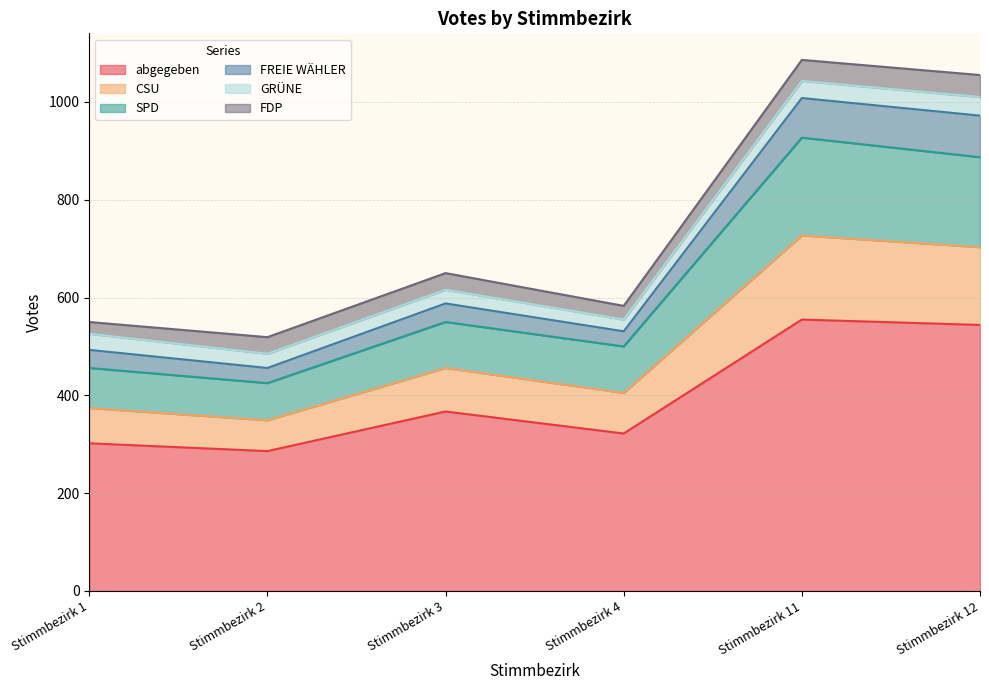

Which category has the highest value across all series?

Stimmbezirk 11